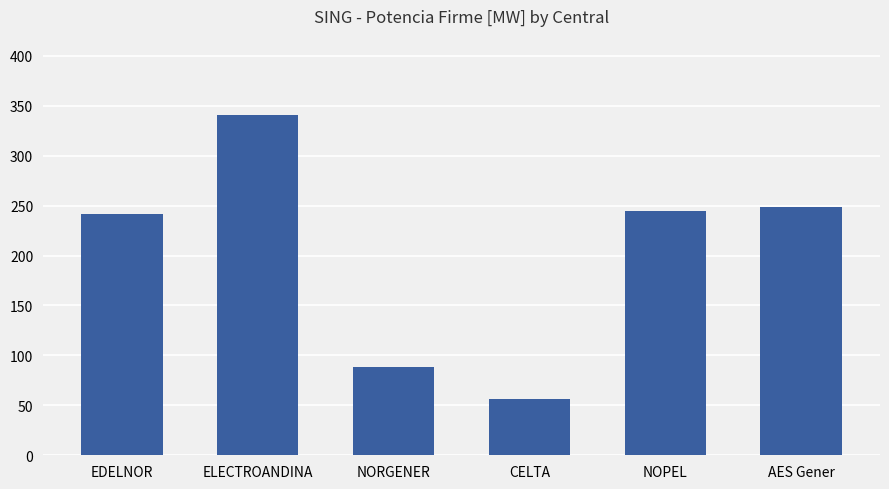

Approximately how many times larger is the value at NORGENER compared to EDELNOR?

0.4